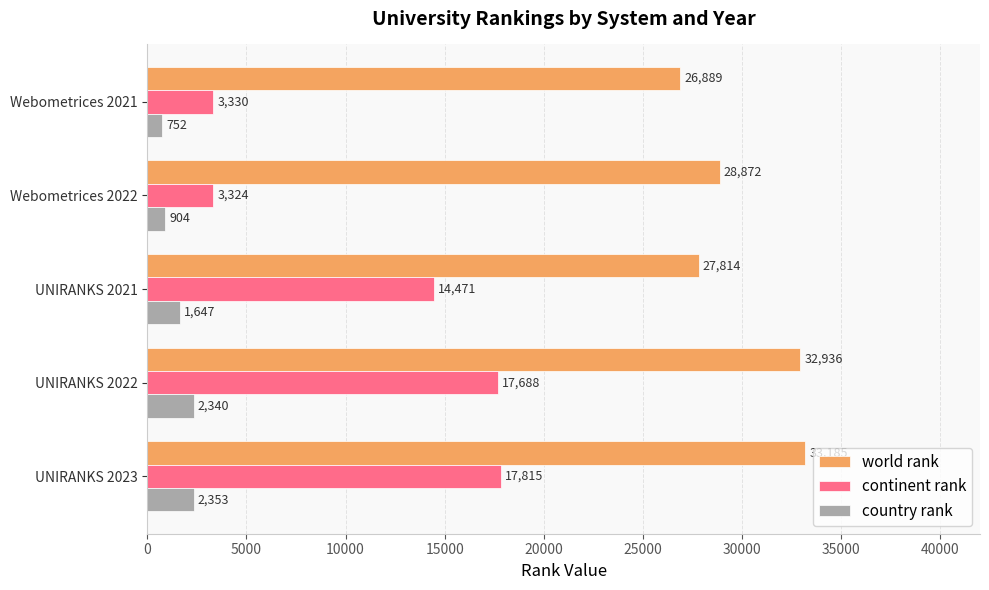

What is the difference between the continent rank values at UNIRANKS 2021 and Webometrices 2021?

11141